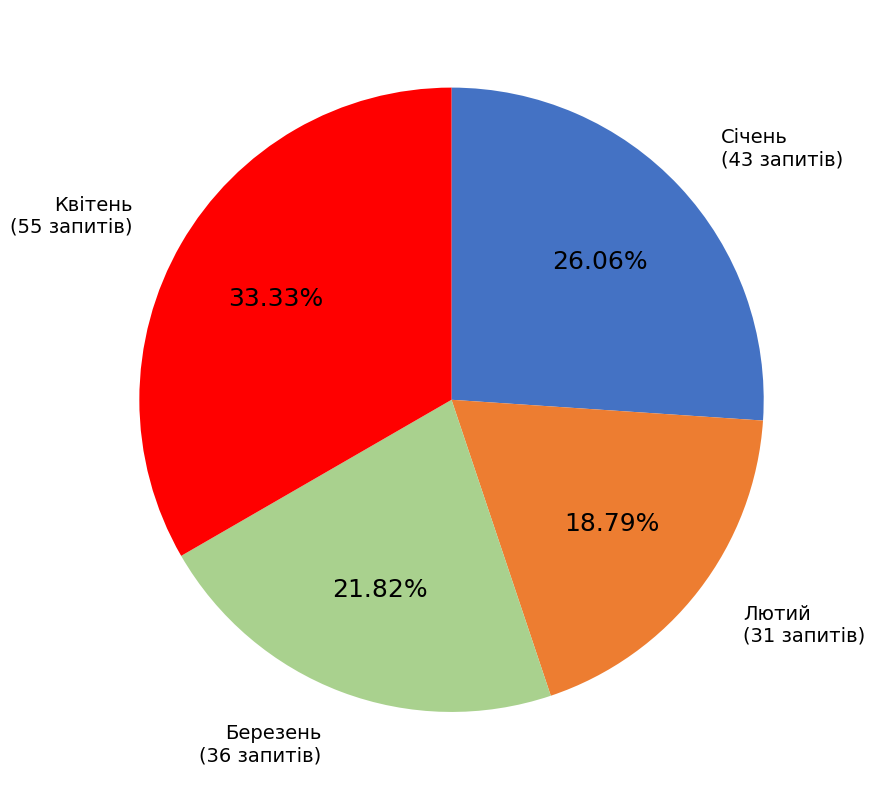

Which has a higher value, Січень or Березень?

Січень